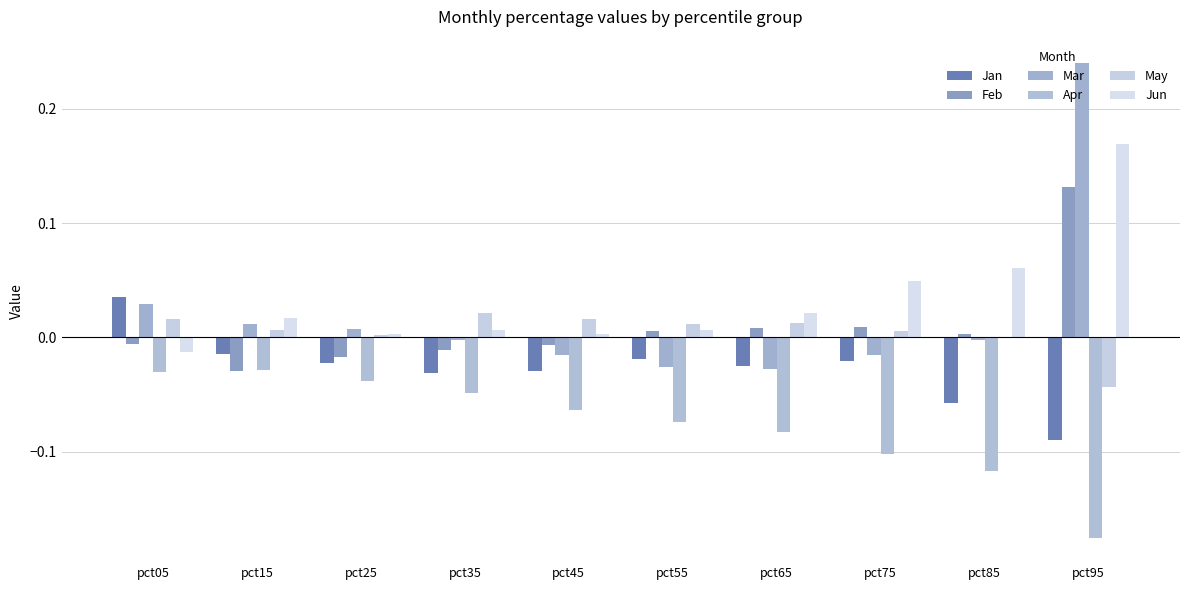

The value of Apr at pct65 is -0.1. True or false?

True